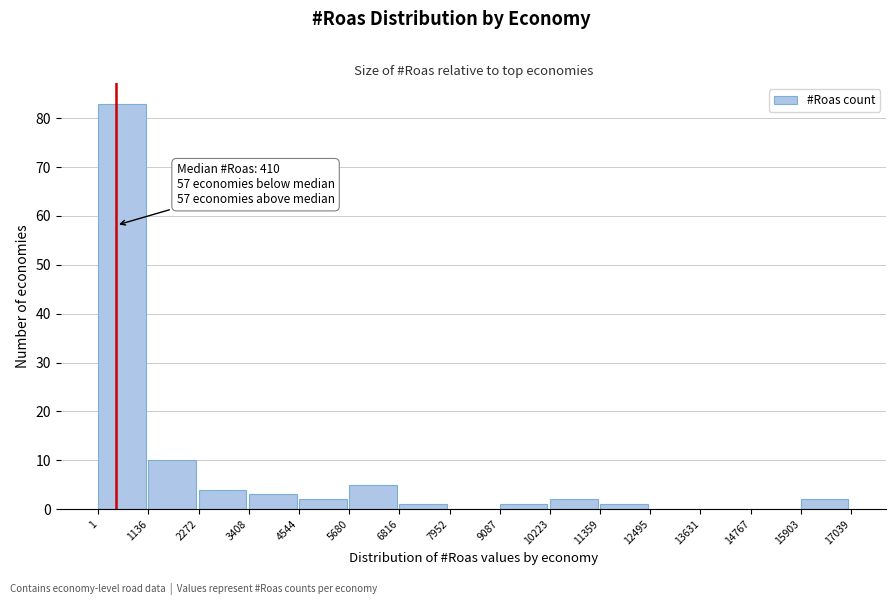

Which range on the x-axis has the tallest bar?

1 to 1136